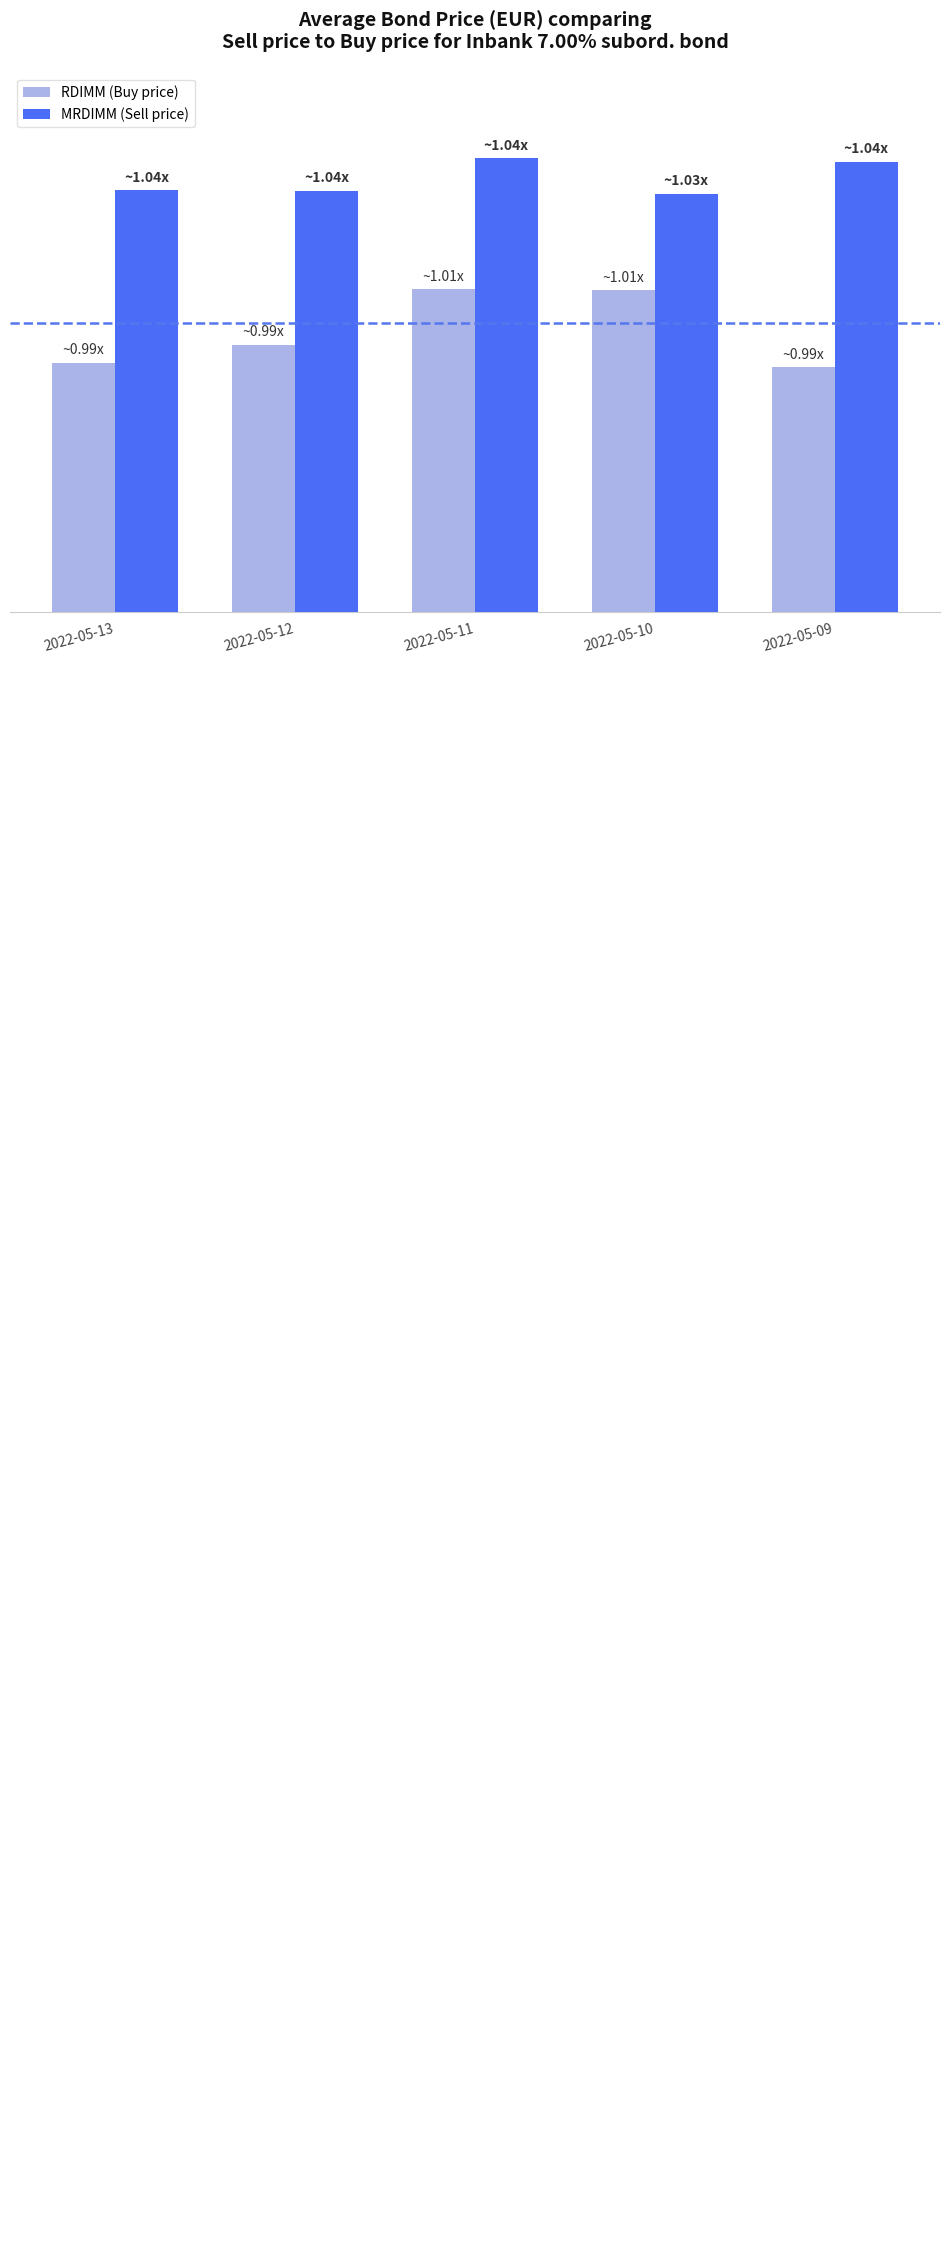

Reading left to right, list all the values displayed in this chart.

RDIMM (Buy price): 96.5	96.9	98.4	98.4	96.3
MRDIMM (Sell price): 101.0	100.9	101.8	100.9	101.7